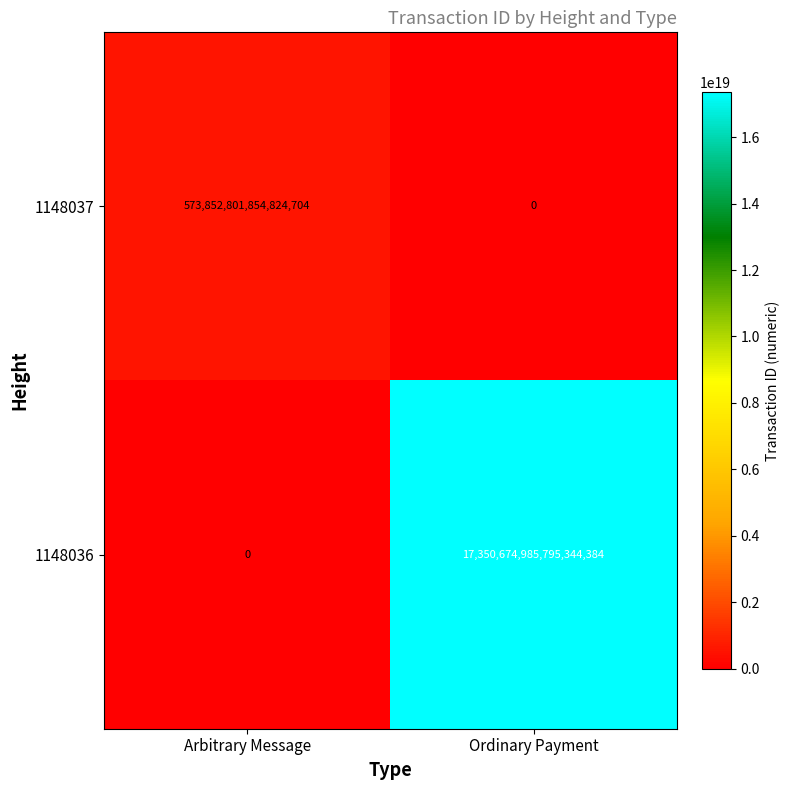

At Ordinary Payment, list the series in order from largest to smallest.

1148036, 1148037